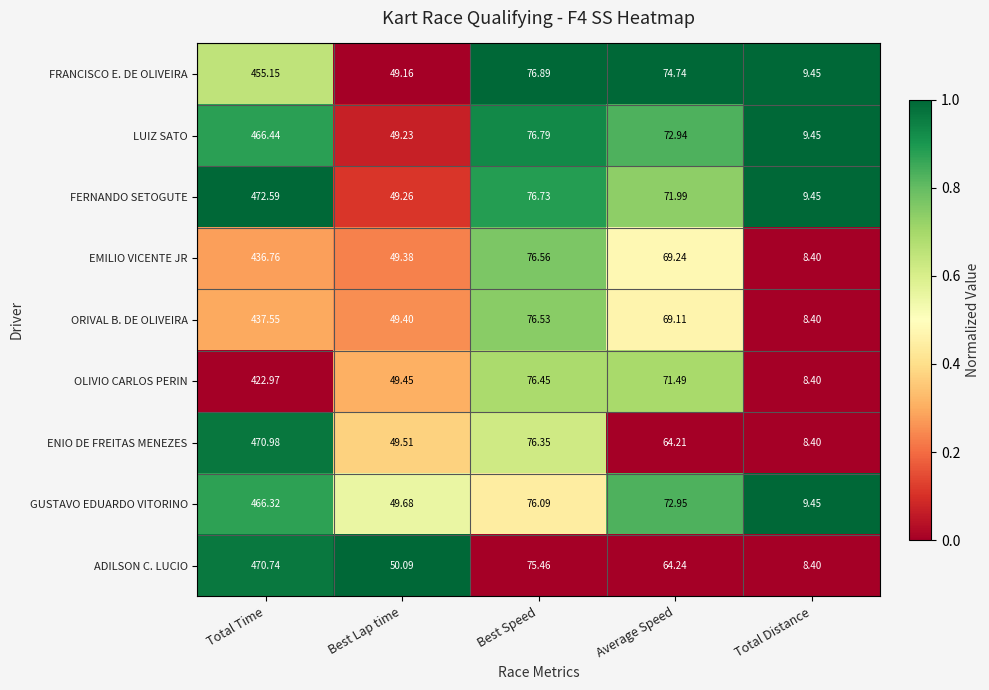

At which label does ADILSON C. LUCIO reach its minimum?

Total Distance